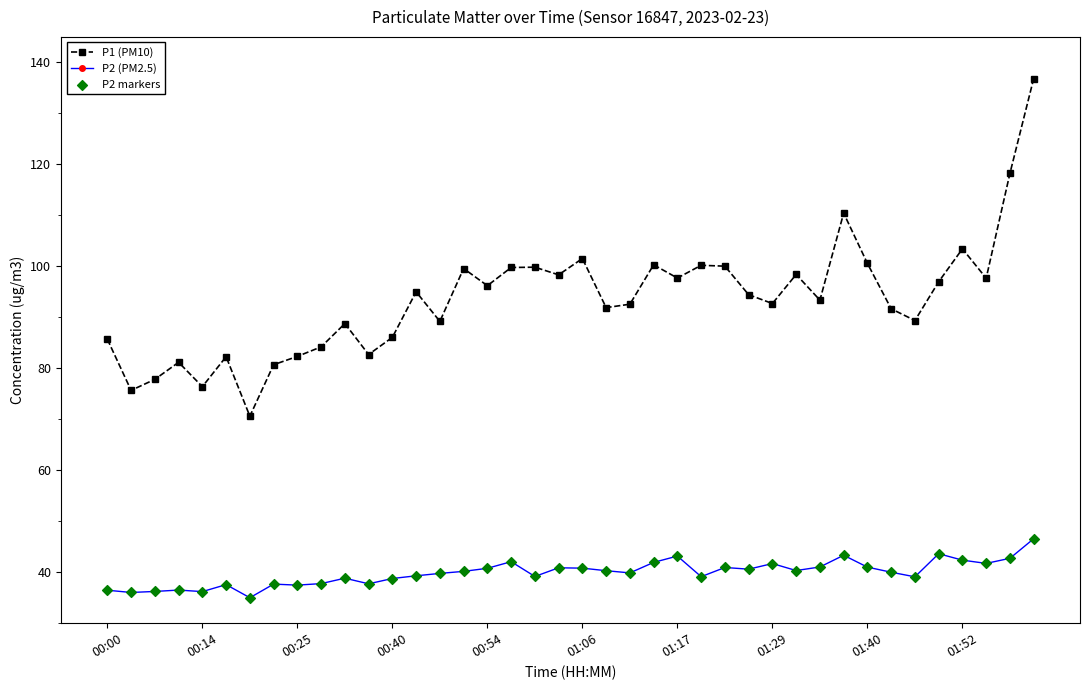

True or false: P1 (PM10) has more than 2 interior local peaks.

True